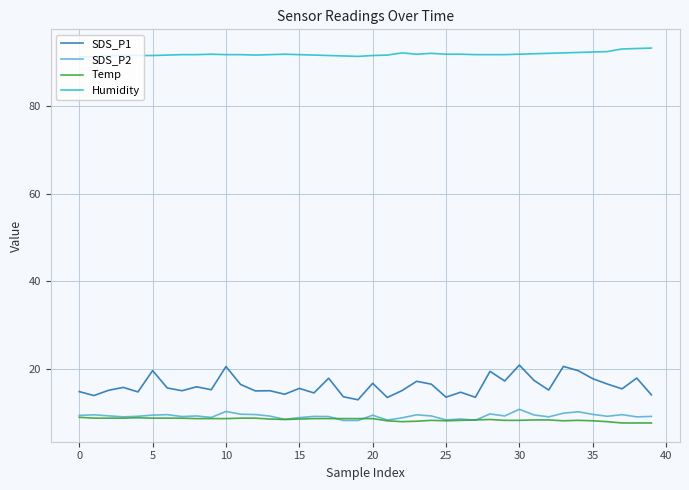

Which series has the largest total across all categories?

Humidity